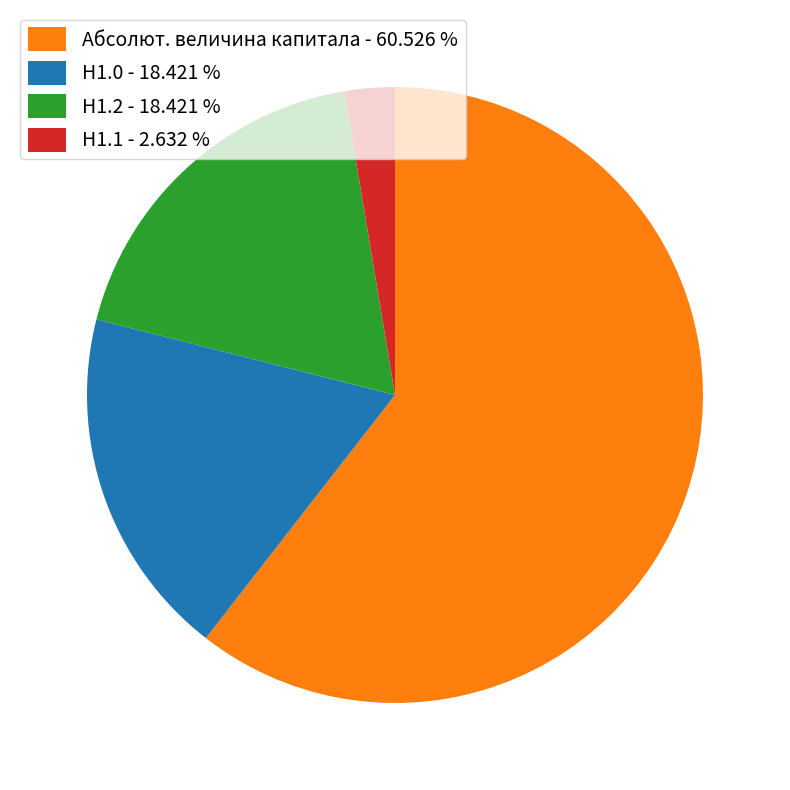

Does any single category account for the majority?

Yes